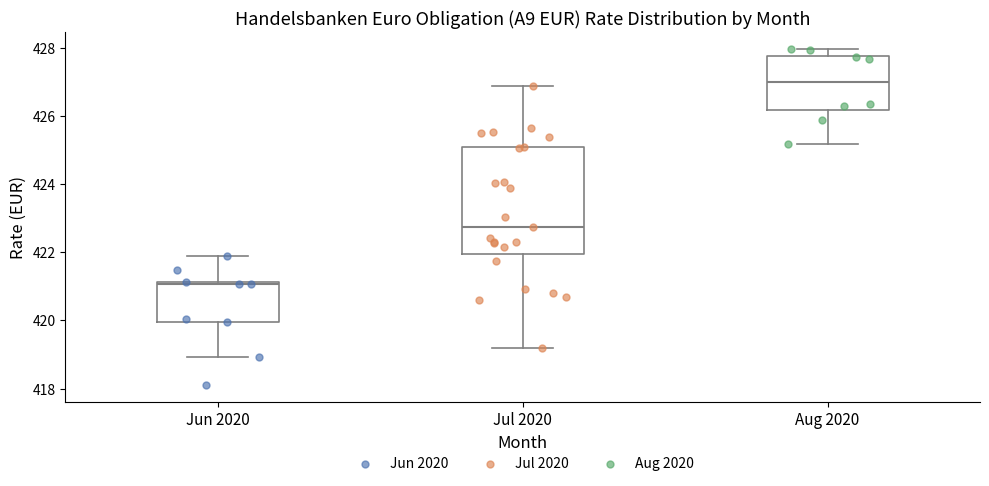

Which box has the lowest median line?

Jun 2020